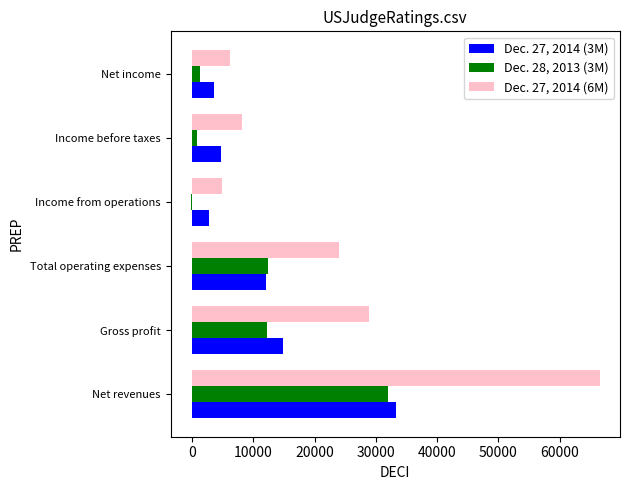

Which category has the highest value across all series?

Net revenues